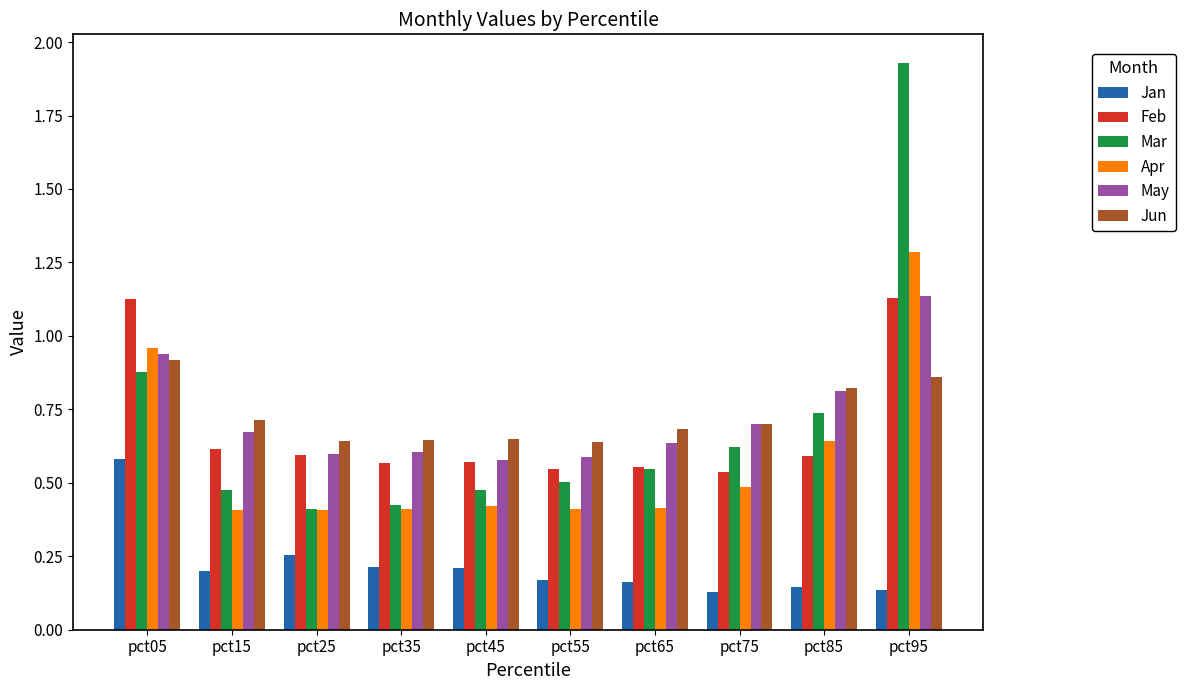

Is it true that Mar equals 1.0 at pct75?

False